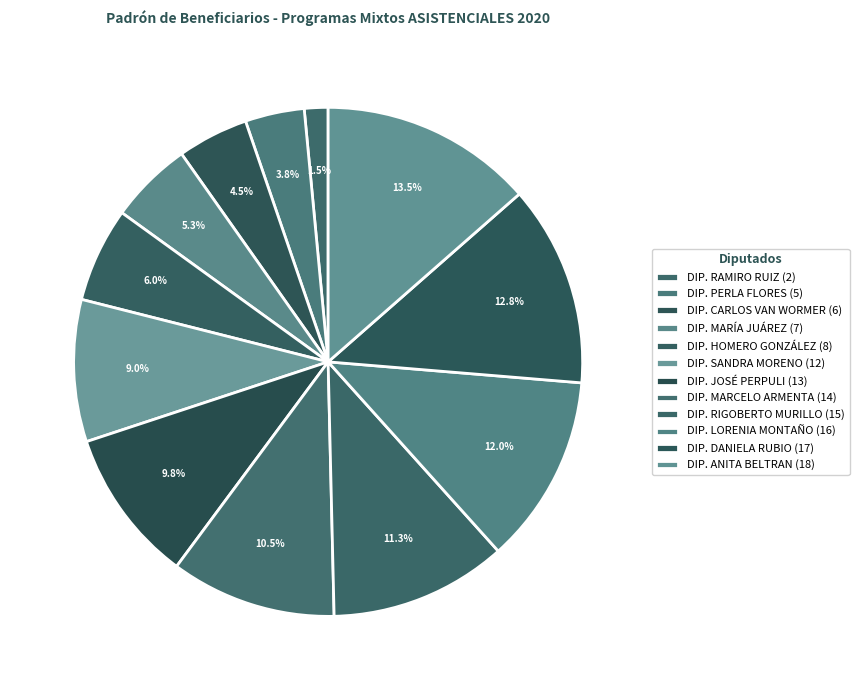

Is there any slice that represents more than half of the pie?

No